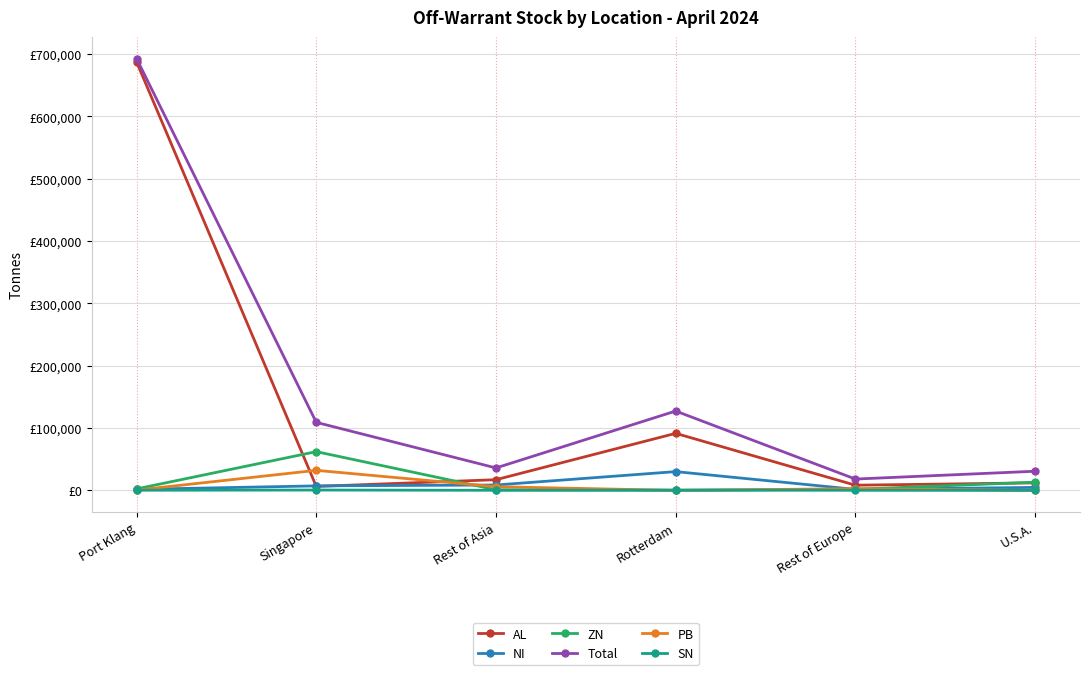

True or false: NI and Total intersect in this chart.

False